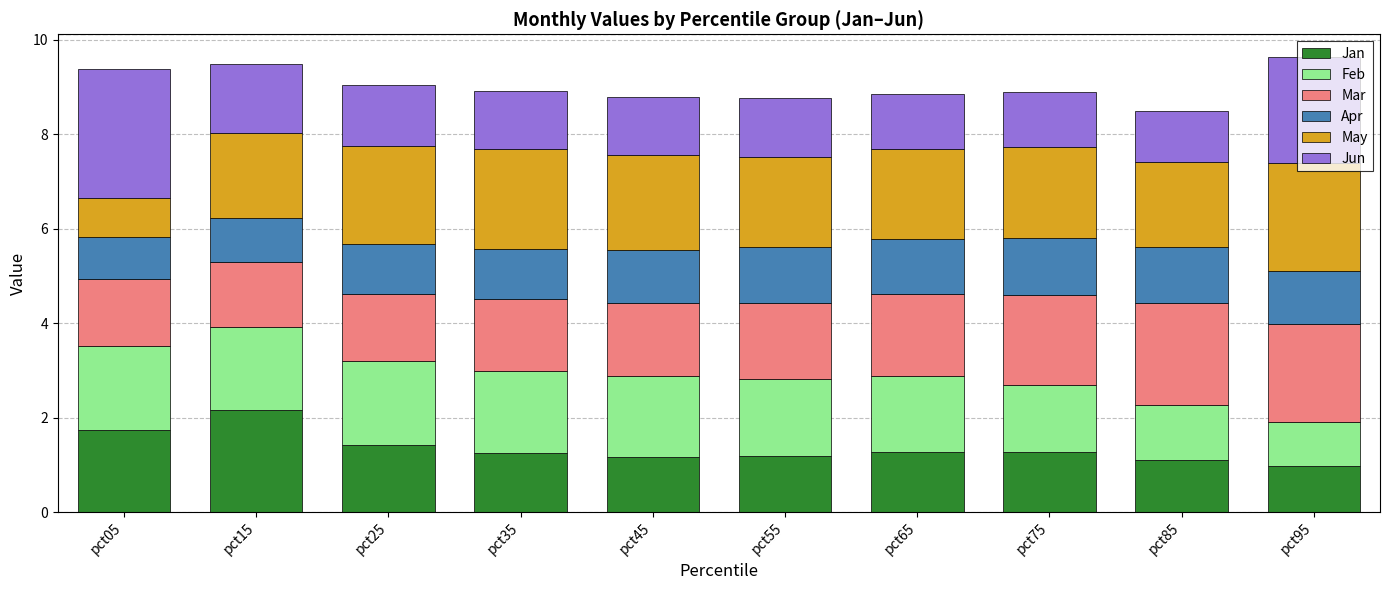

What is the total value across all series at pct65?

8.9